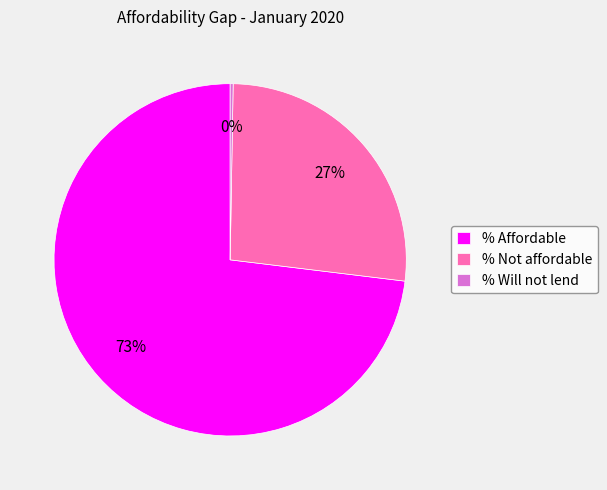

To the nearest percent, what is the average slice percentage?

33%